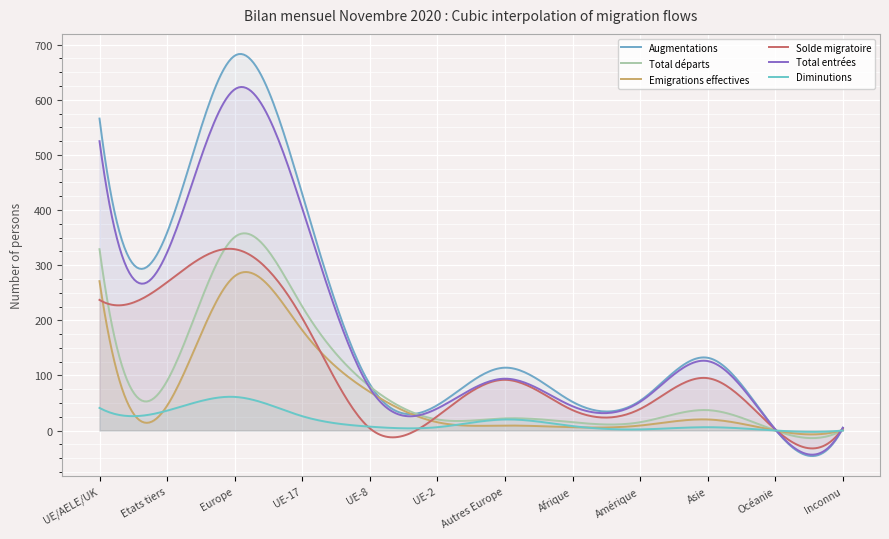

Rank the series by their maximum value, from lowest to highest.

Diminutions, Emigrations effectives, Solde migratoire, Total départs, Total entrées, Augmentations